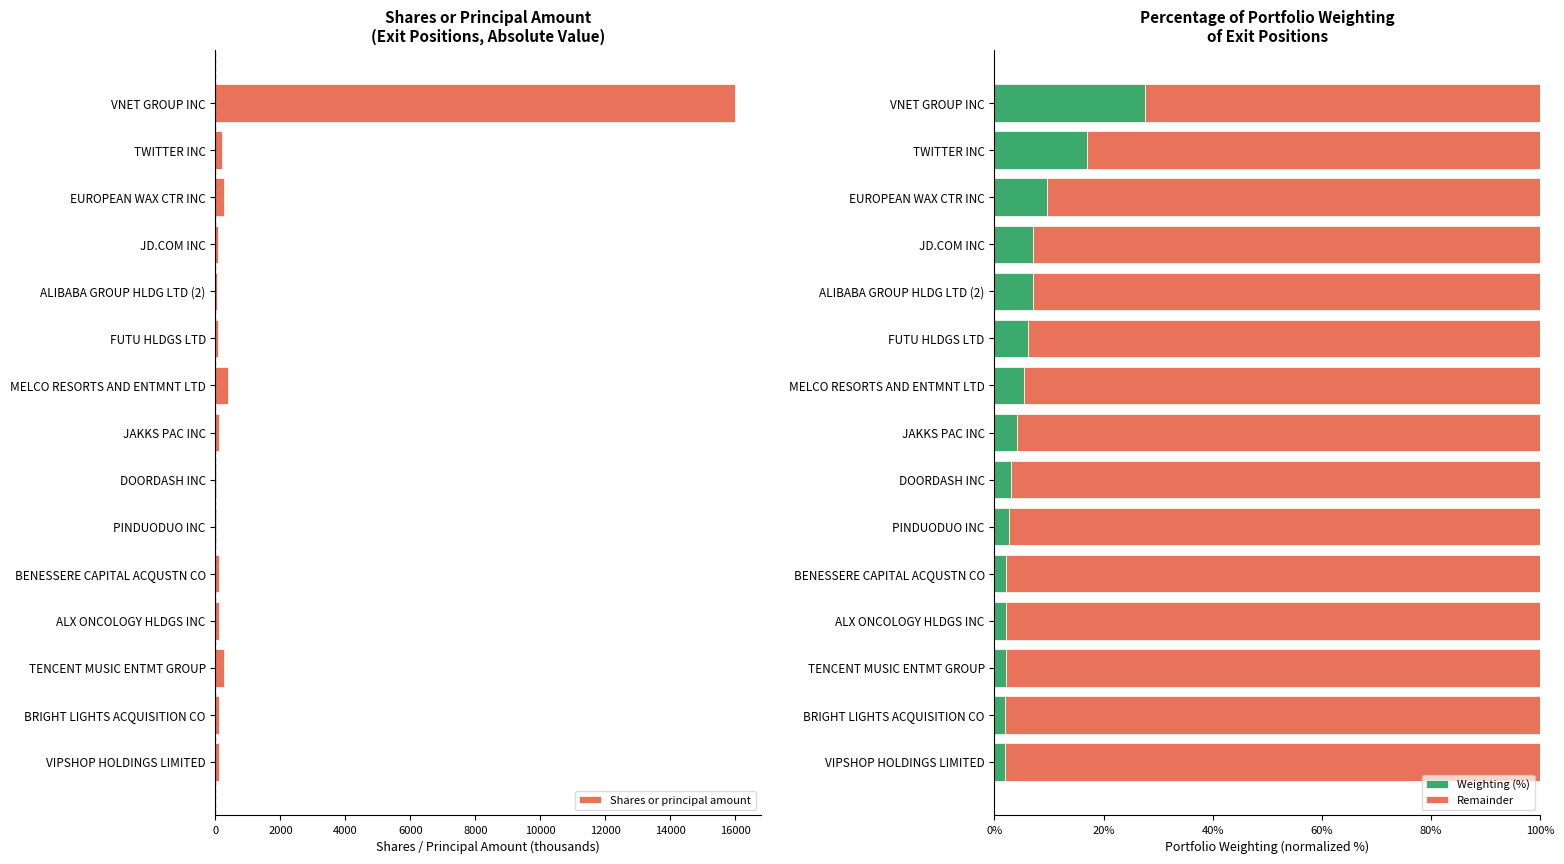

What is the minimum value for Weighting (%)?

1.9